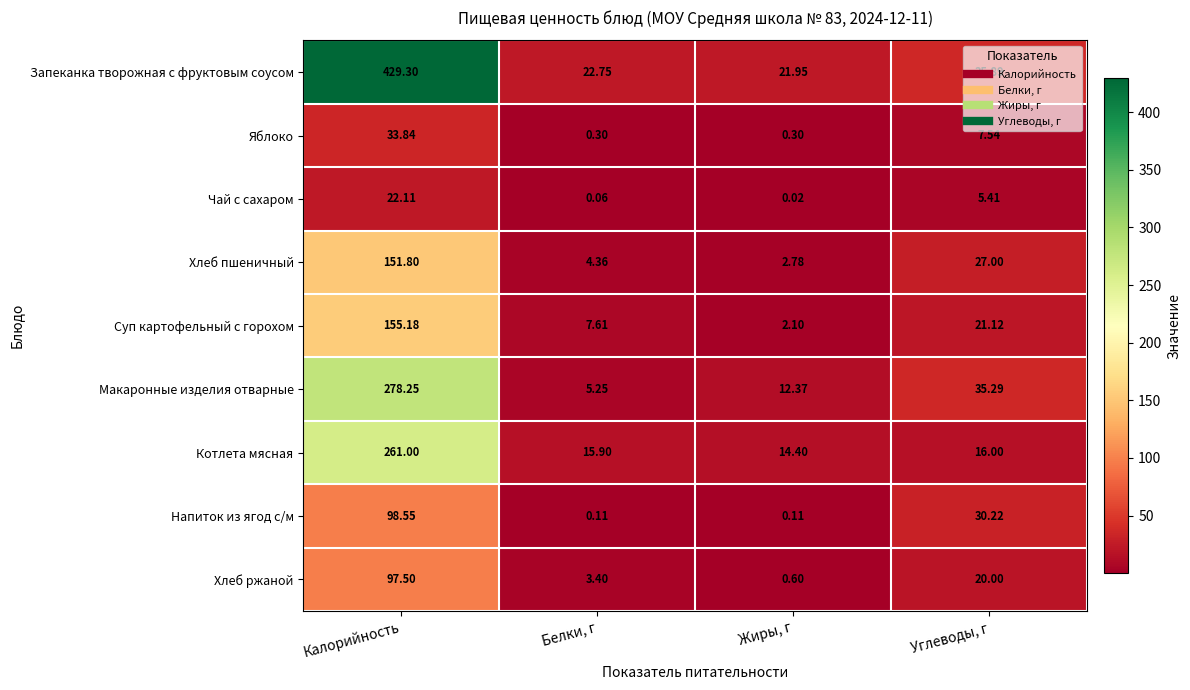

At which label is Хлеб ржаной closest to 49?

Углеводы, г